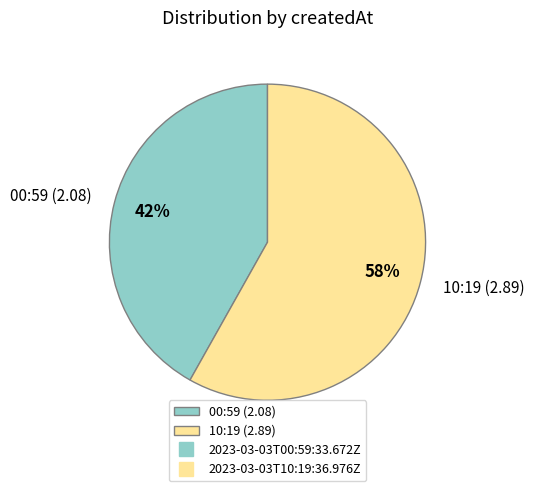

Is there any slice that represents more than half of the pie?

Yes